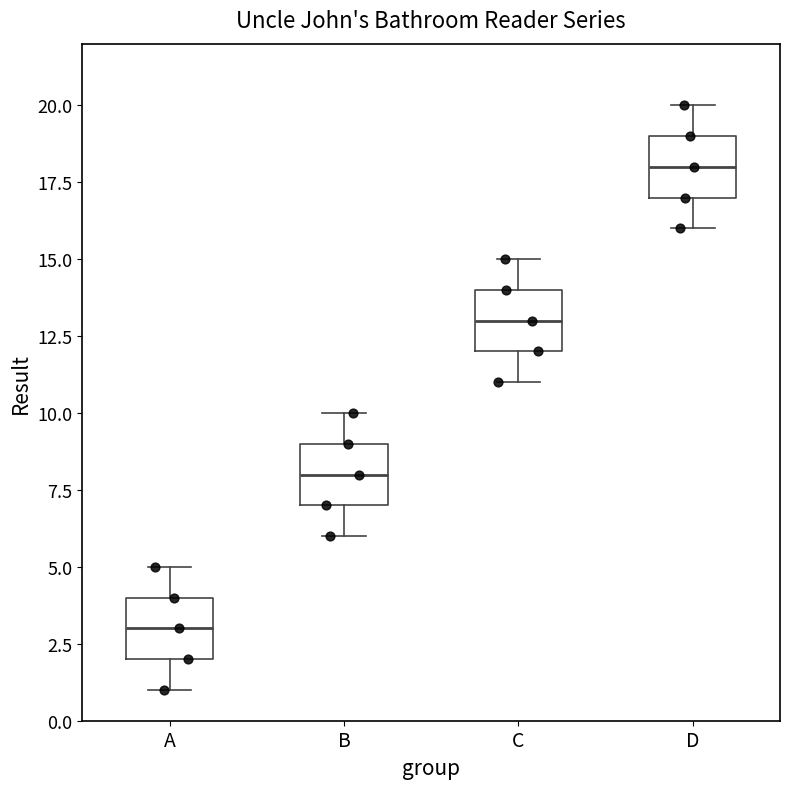

Where is the upper edge of the box for A on the y-axis? The values are not printed on the chart, so give them approximately, as read against the axis.

4